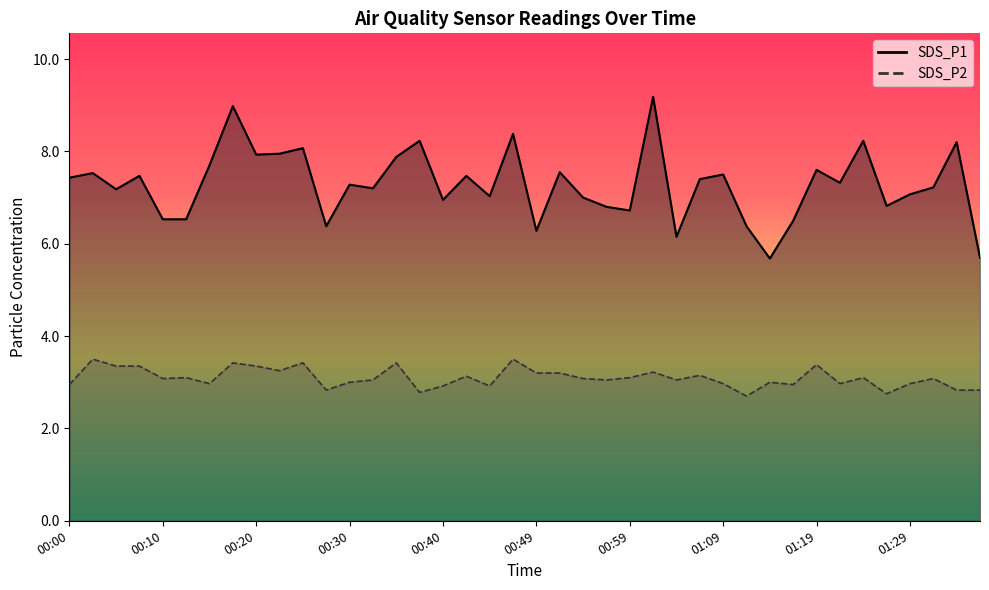

What is the difference between the maximum and second lowest values in the SDS_P2 series?

0.8